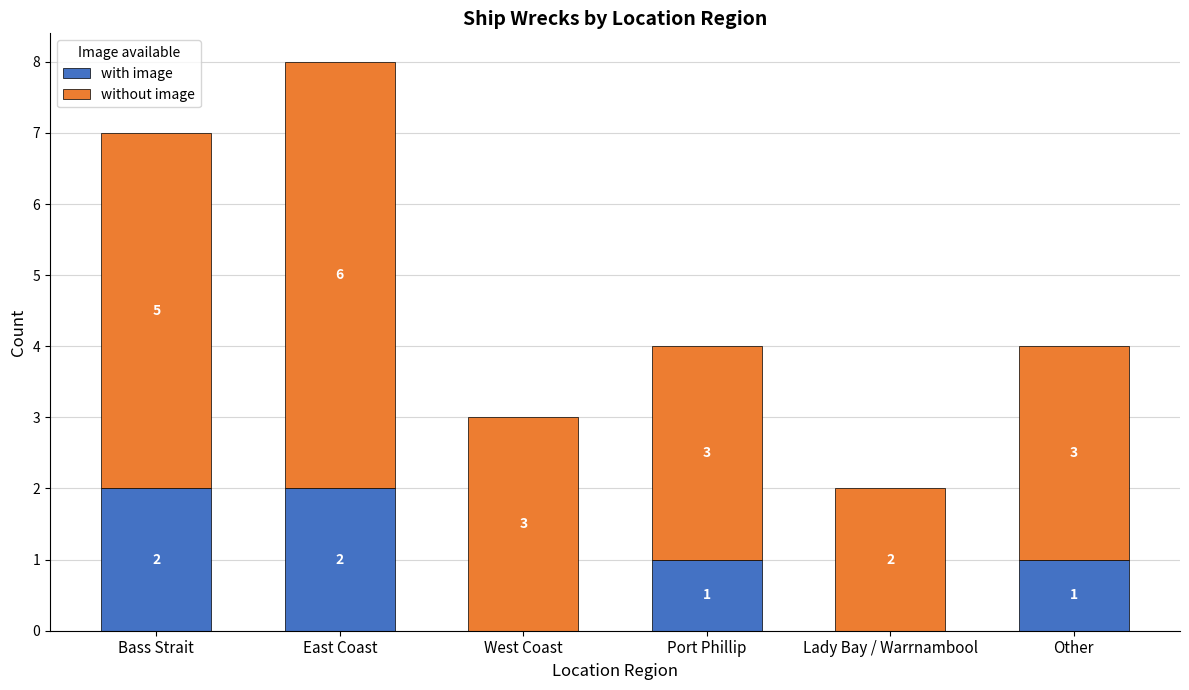

How many distinct data groups are displayed?

2